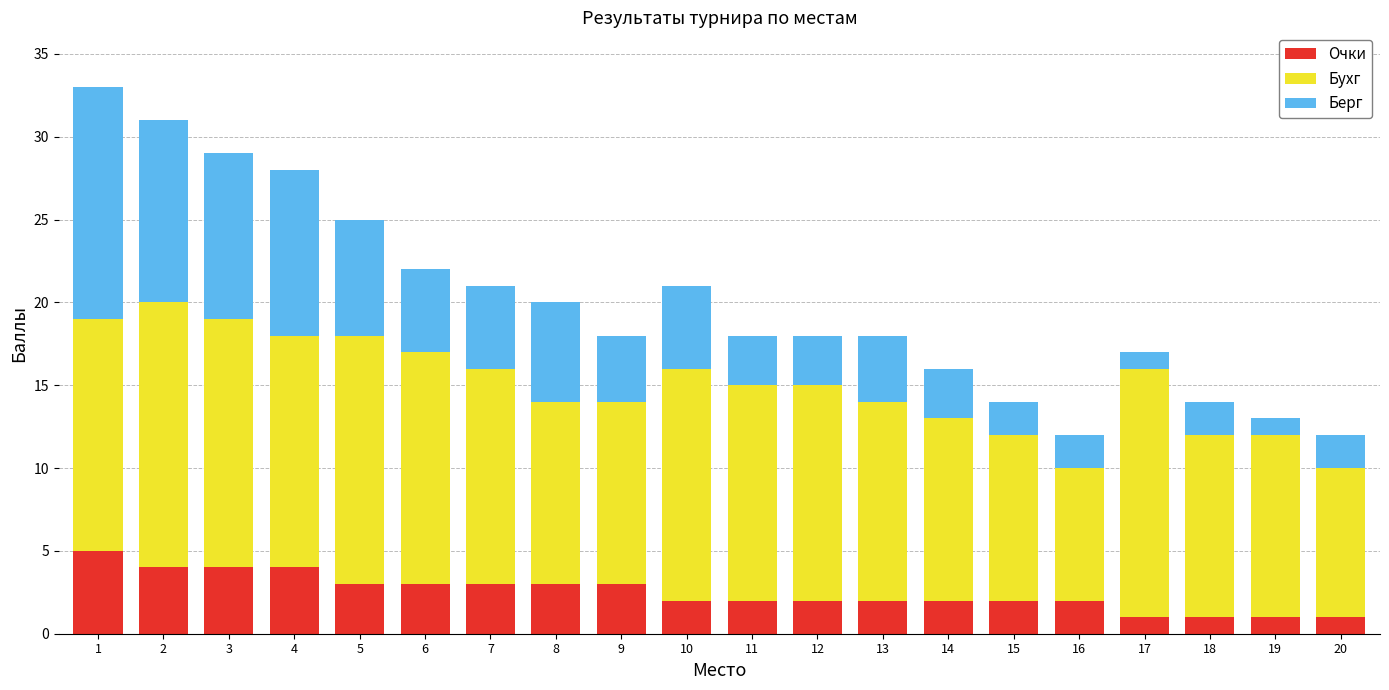

What is the sum of all Очки values?

50